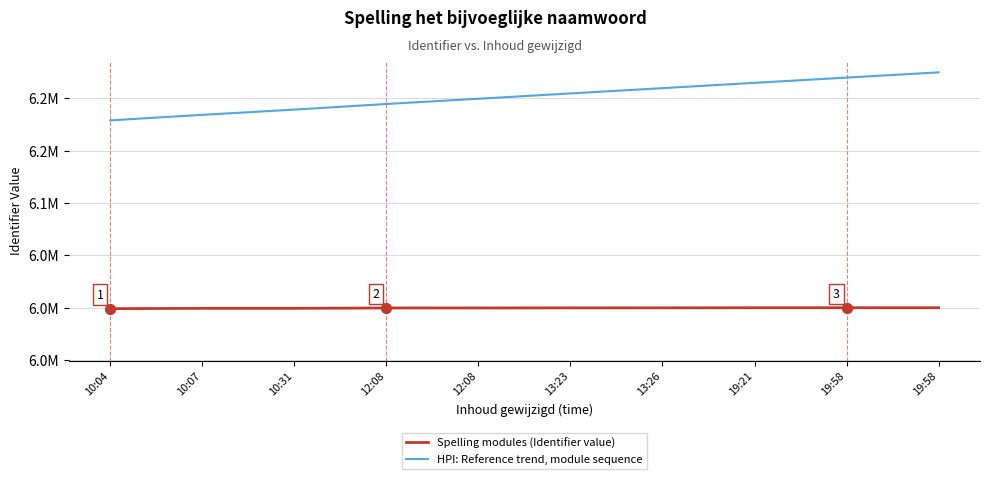

At how many categories does at least one series exceed 6039627?

10